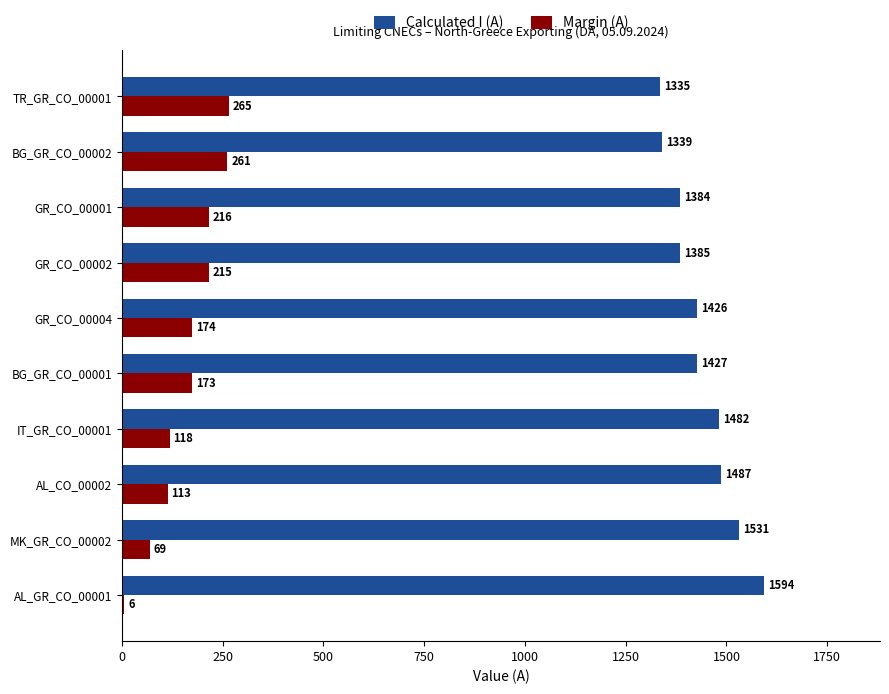

List the labels in order of Calculated I (A) value, largest first.

AL_GR_CO_00001, MK_GR_CO_00002, AL_CO_00002, IT_GR_CO_00001, BG_GR_CO_00001, GR_CO_00004, GR_CO_00002, GR_CO_00001, BG_GR_CO_00002, TR_GR_CO_00001